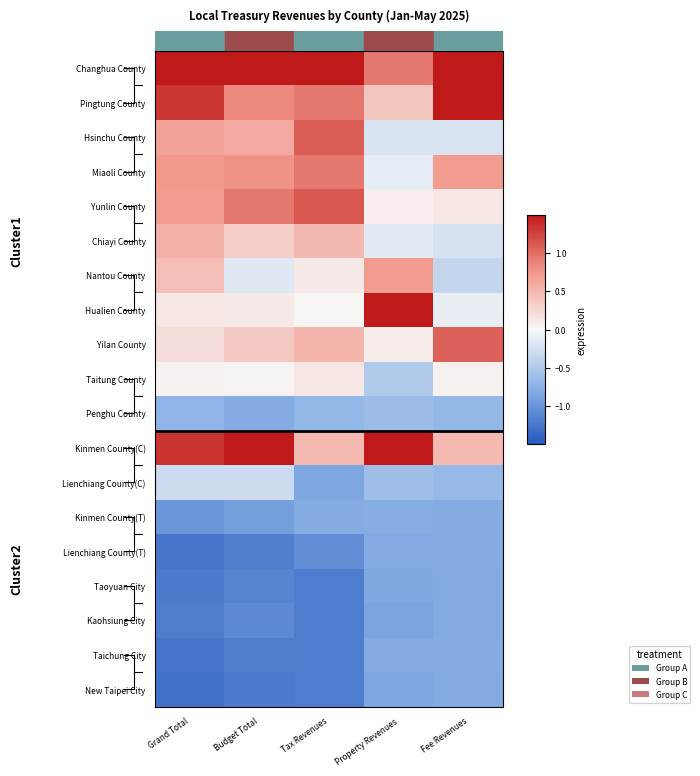

At which category does the chart reach its peak across all series?

Fee Revenues